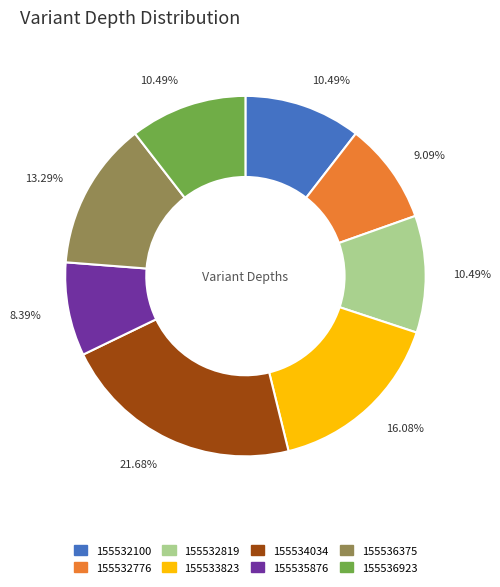

Which category has the biggest portion of the pie?

155534034